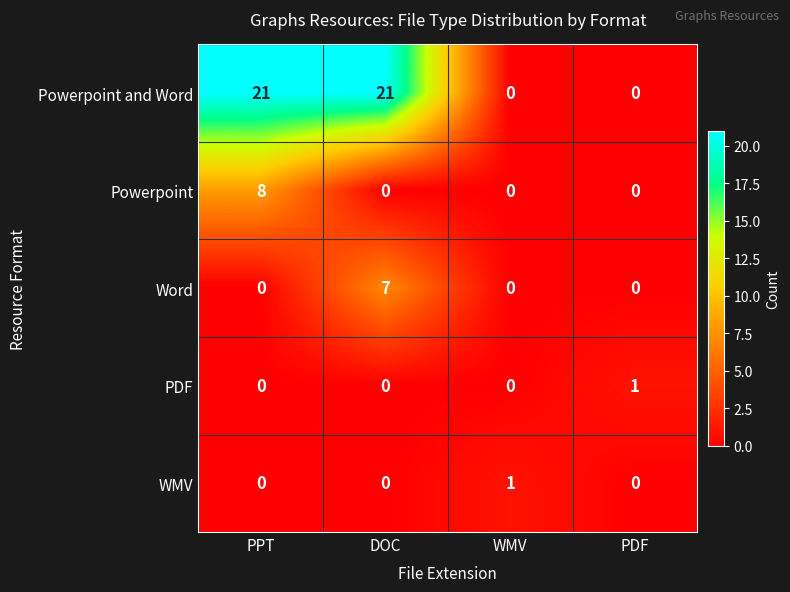

Which series has the largest total across all categories?

Powerpoint and Word